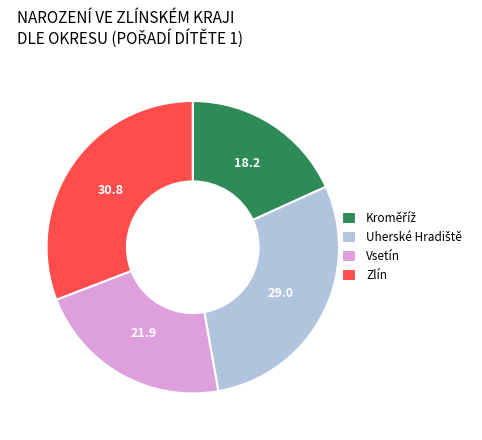

Is Zlín the majority of the pie?

No